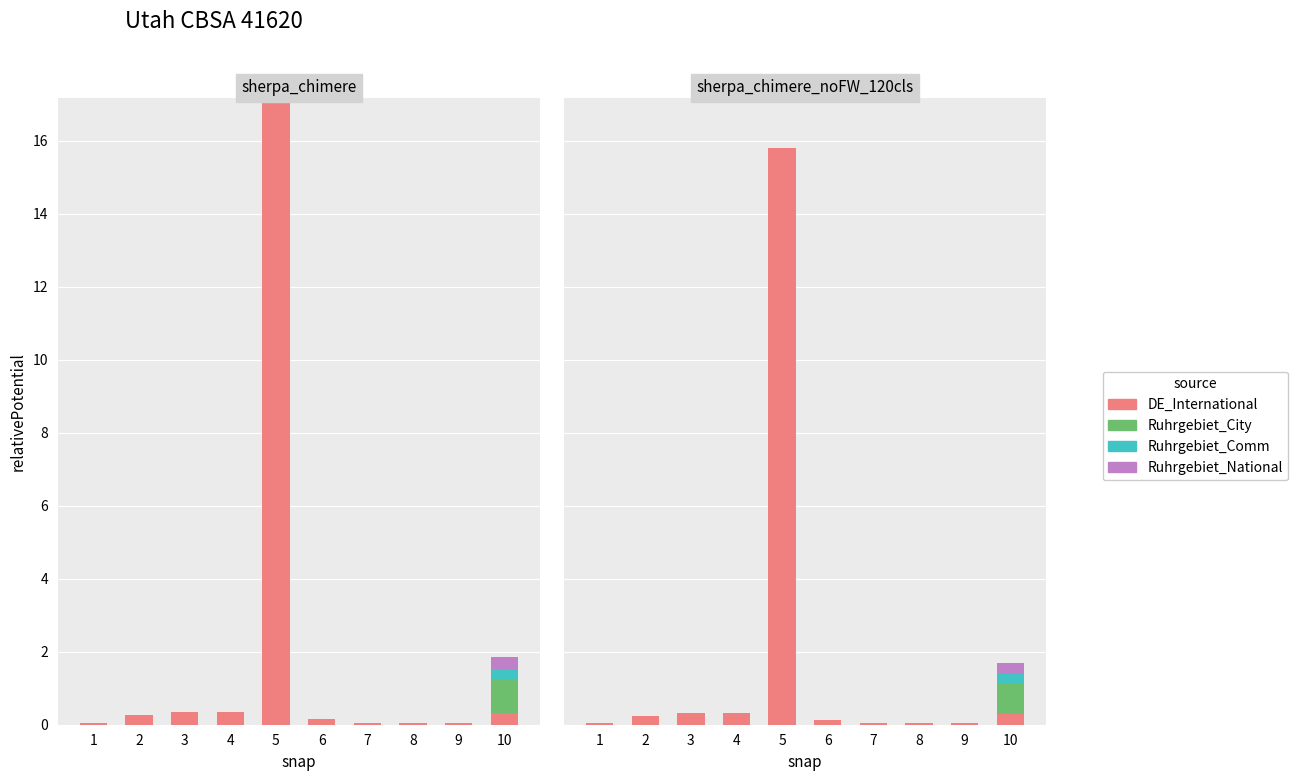

Which label corresponds to the smallest value in the chart?

1